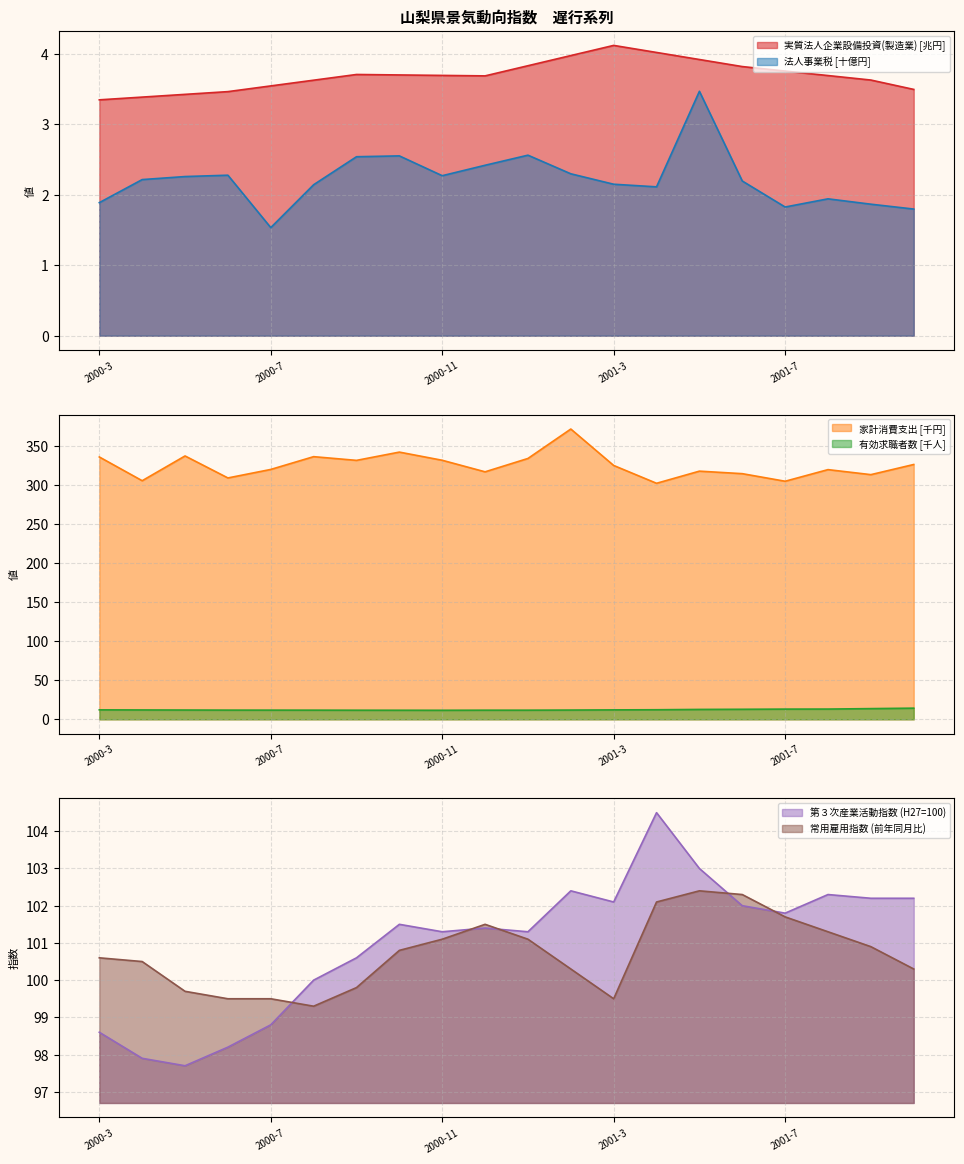

Which category has the highest value in the 実質法人企業設備投資(製造業) series?

2001-3